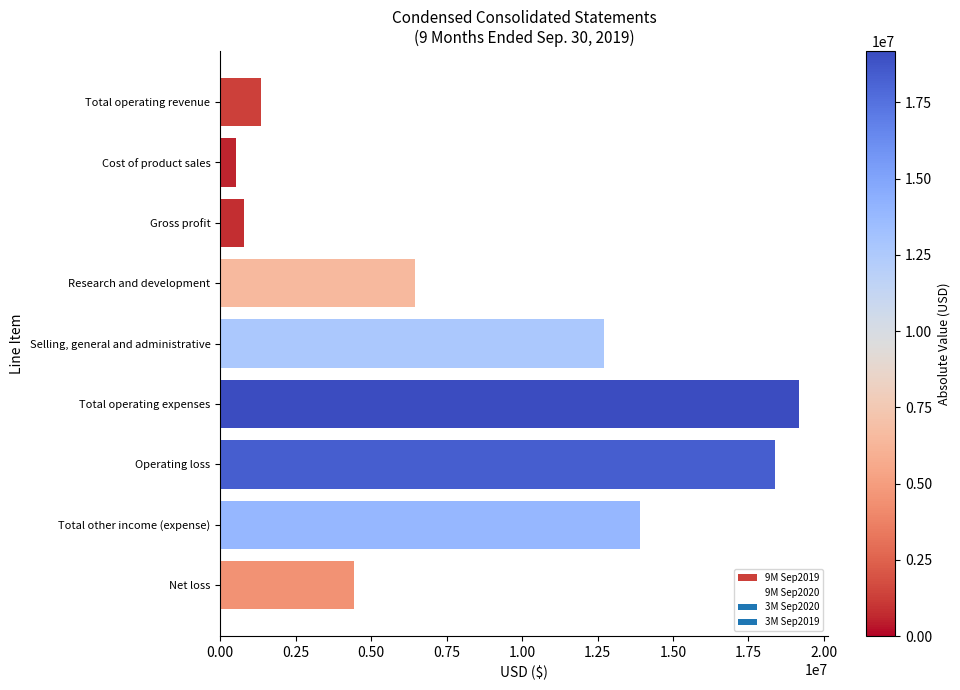

Count the number of categories in the chart.

9